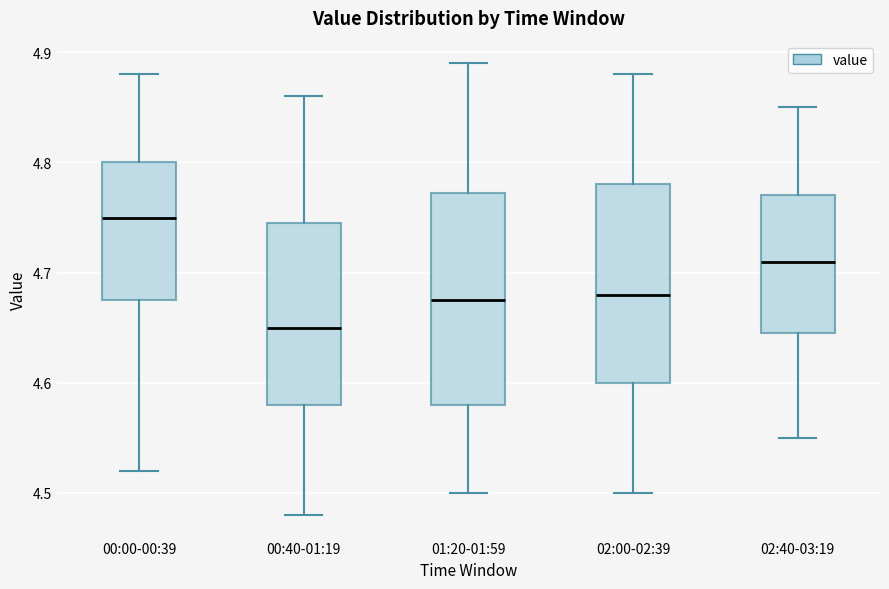

Reading left to right, transcribe this box plot: for each box, give where its median line is, the range the box spans, and where its two whiskers end, as read against the y-axis. The values are not printed on the chart, so give them approximately, as read against the axis.

00:00-00:39: median 4.75, box 4.68 to 4.80, whiskers 4.52 to 4.88
00:40-01:19: median 4.65, box 4.58 to 4.75, whiskers 4.48 to 4.86
01:20-01:59: median 4.68, box 4.58 to 4.77, whiskers 4.50 to 4.89
02:00-02:39: median 4.68, box 4.60 to 4.78, whiskers 4.50 to 4.88
02:40-03:19: median 4.71, box 4.65 to 4.77, whiskers 4.55 to 4.85